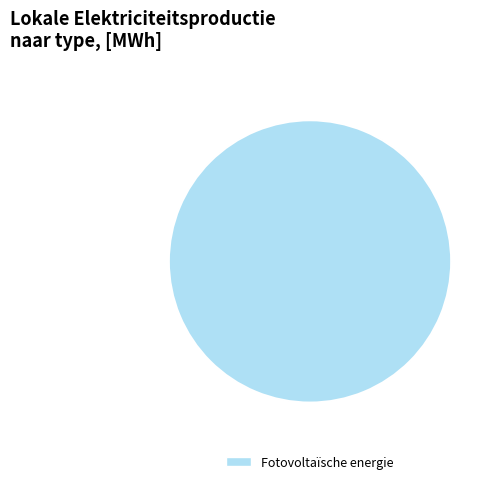

True or false: Fotovoltaïsche energie accounts for 100% of the total.

True